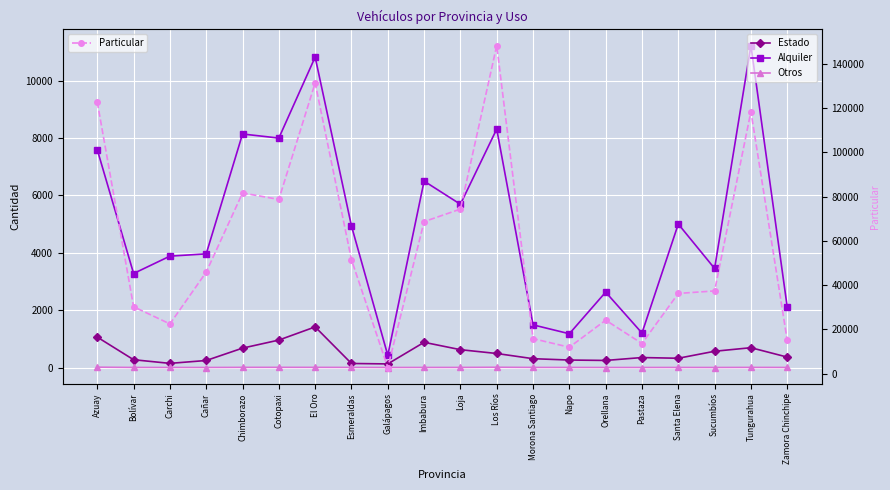

Reading left to right, transcribe all the data shown in this chart.

Estado: Azuay=1059	Bolívar=271	Carchi=144	Cañar=244	Chimborazo=675	Cotopaxi=956	El Oro=1415	Esmeraldas=140	Galápagos=125	Imbabura=878	Loja=621	Los Ríos=488	Morona Santiago=307	Napo=260	Orellana=246	Pastaza=347	Santa Elena=322	Sucumbíos=566	Tungurahua=690	Zamora Chinchipe=363
Alquiler: Azuay=7590	Bolívar=3276	Carchi=3881	Cañar=3960	Chimborazo=8138	Cotopaxi=7996	El Oro=10819	Esmeraldas=4933	Galápagos=426	Imbabura=6496	Loja=5689	Los Ríos=8311	Morona Santiago=1486	Napo=1176	Orellana=2627	Pastaza=1201	Santa Elena=5000	Sucumbíos=3451	Tungurahua=11220	Zamora Chinchipe=2110
Otros: Azuay=11	Bolívar=1	Carchi=1	Cañar=0	Chimborazo=4	Cotopaxi=5	El Oro=4	Esmeraldas=3	Galápagos=0	Imbabura=1	Loja=2	Los Ríos=8	Morona Santiago=2	Napo=1	Orellana=0	Pastaza=0	Santa Elena=1	Sucumbíos=0	Tungurahua=3	Zamora Chinchipe=1
Particular: Azuay=122624	Bolívar=30254	Carchi=22519	Cañar=45881	Chimborazo=81596	Cotopaxi=78700	El Oro=131261	Esmeraldas=51474	Galápagos=2852	Imbabura=68667	Loja=74336	Los Ríos=148113	Morona Santiago=15874	Napo=11993	Orellana=24202	Pastaza=13681	Santa Elena=36269	Sucumbíos=37406	Tungurahua=118360	Zamora Chinchipe=15121